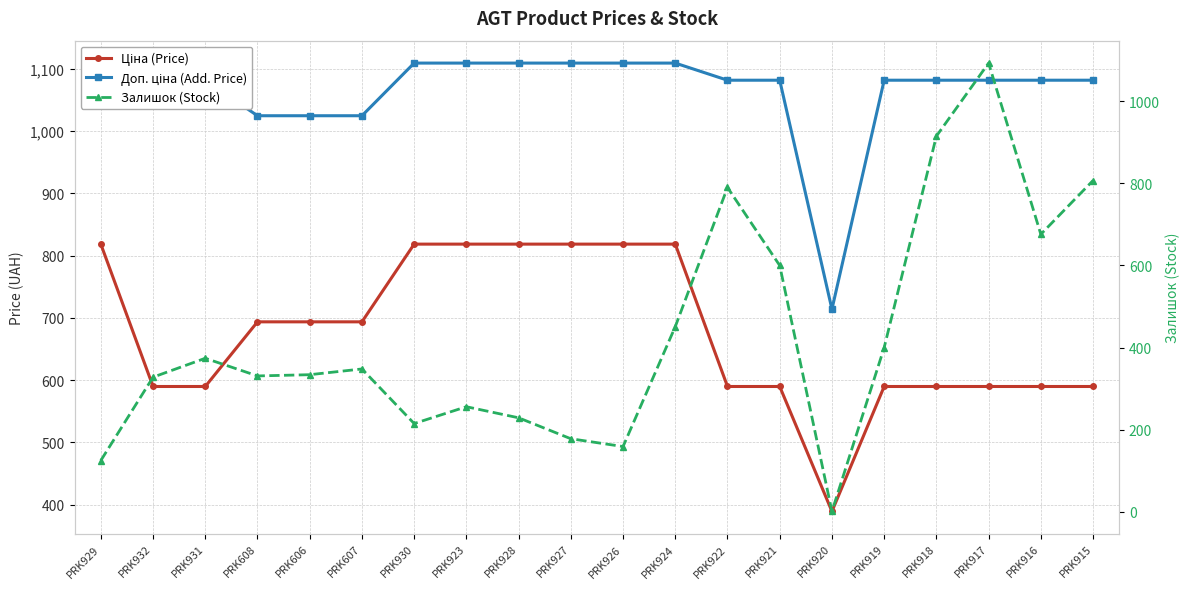

Is the value of Ціна (Price) at PRK921 greater than the value of Залишок (Stock) at PRK930?

Yes